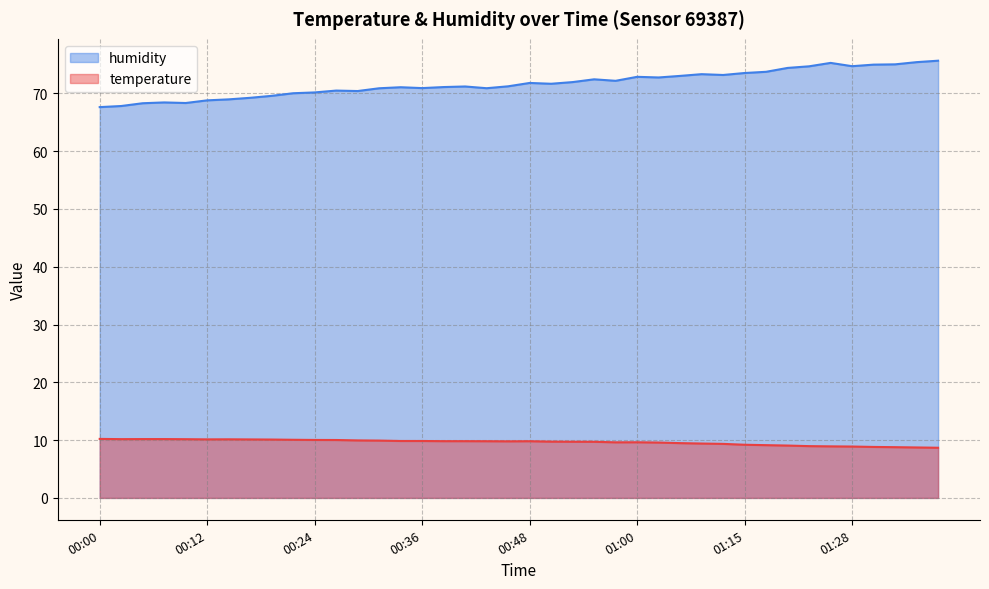

At which category does temperature reach its first local peak?

00:14